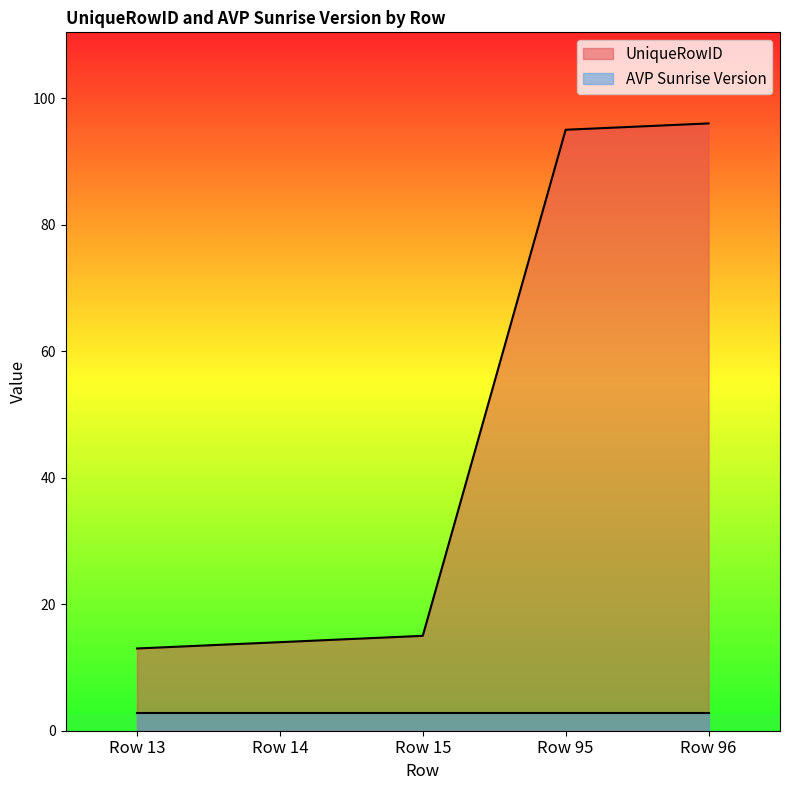

List the series in order of their peak value, highest first.

UniqueRowID, AVP Sunrise Version